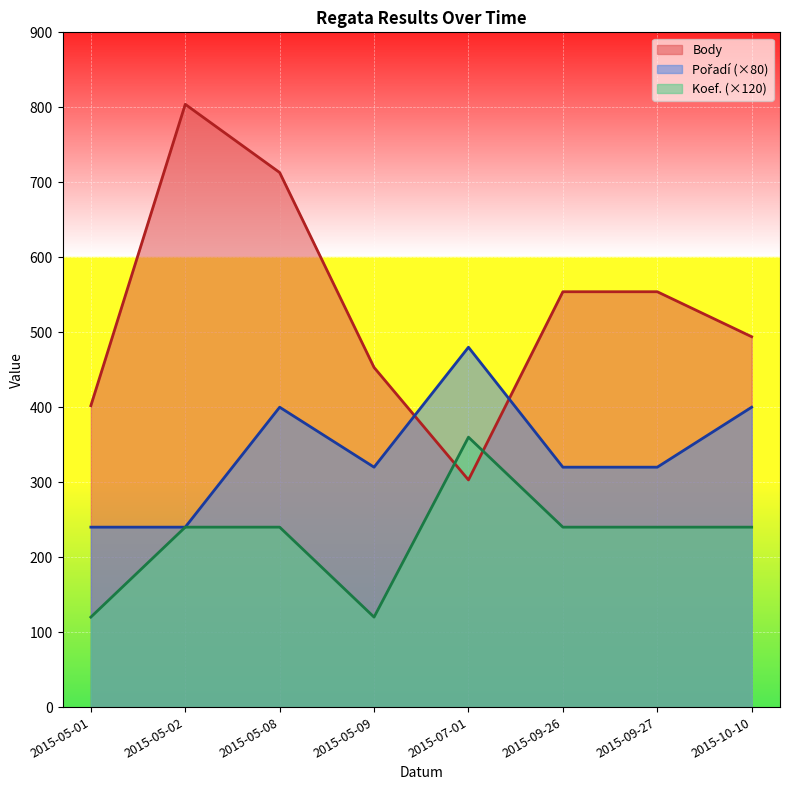

Reading left to right, transcribe all the data shown in this chart.

Body: 402	804	713	453	303	554	554	494
Pořadí: 240	240	400	320	480	320	320	400
Koef.: 120	240	240	120	360	240	240	240